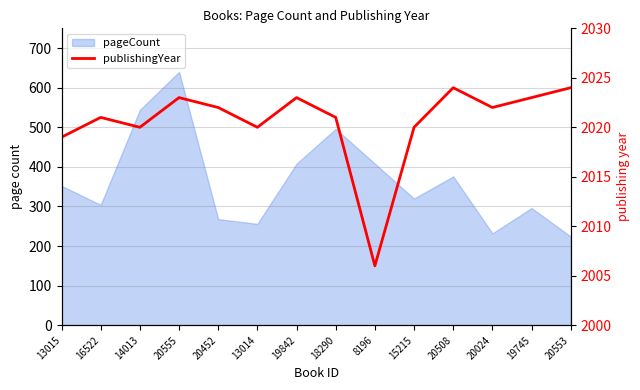

The value at 18290 is 1102. True or false?

False